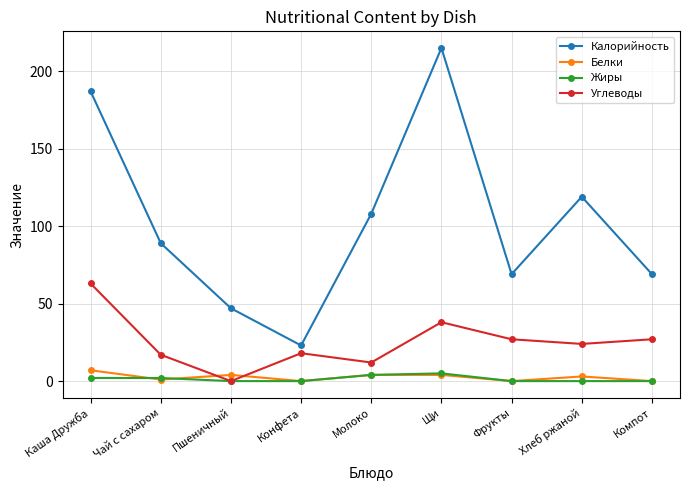

True or false: Калорийность and Жиры intersect in this chart.

False